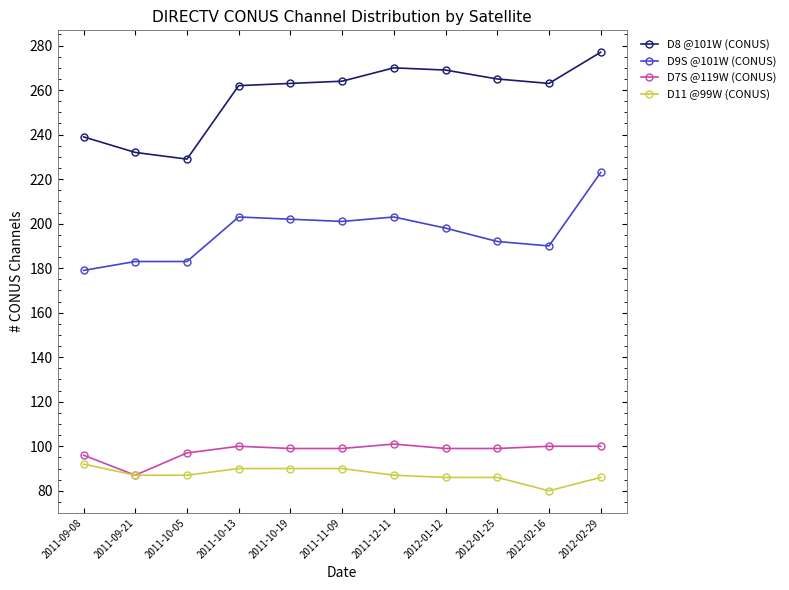

What is the difference between the maximum and minimum values in the D7S @119W (CONUS) series?

14